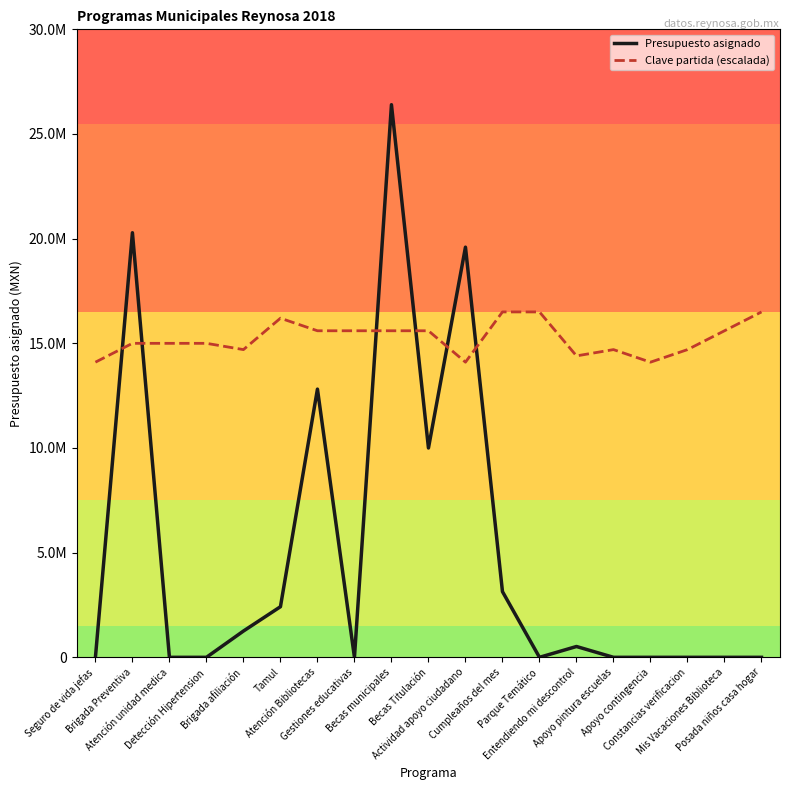

What is the spread (max minus min) of values at Entendiendo mi descontrol?

13882730.4